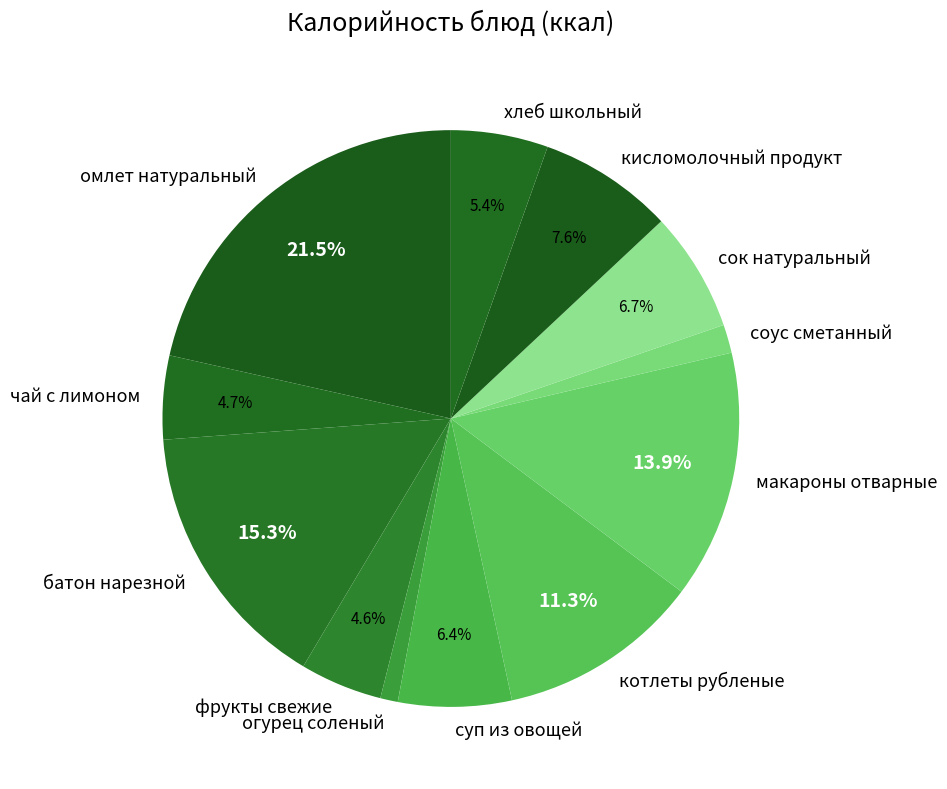

Count the number of slices in the pie.

12